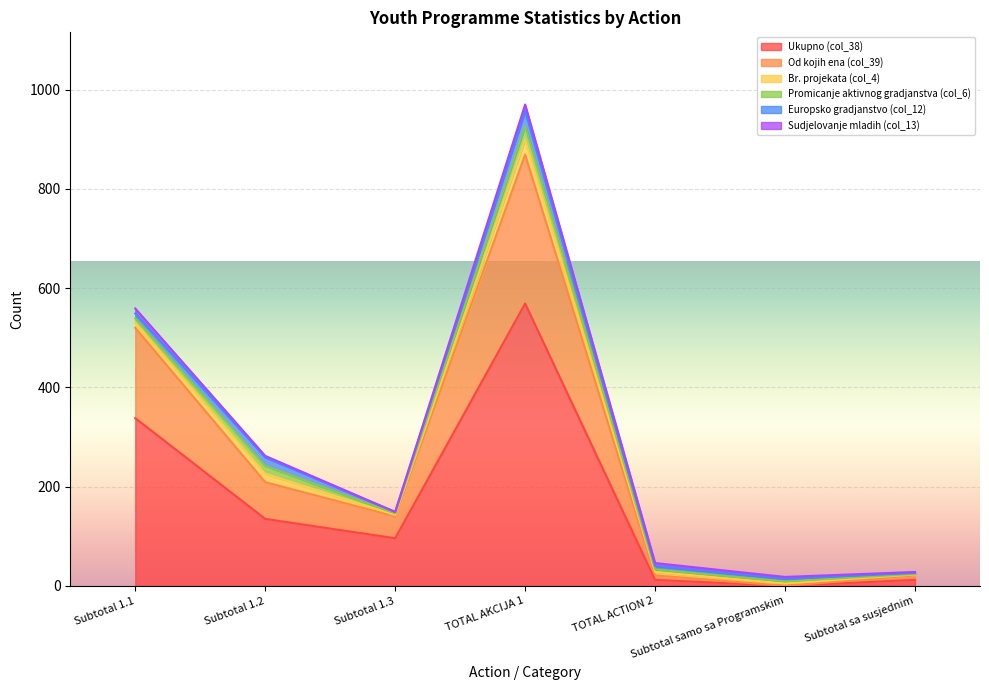

How many interior local peaks does the Br. projekata (col_4) series have?

2